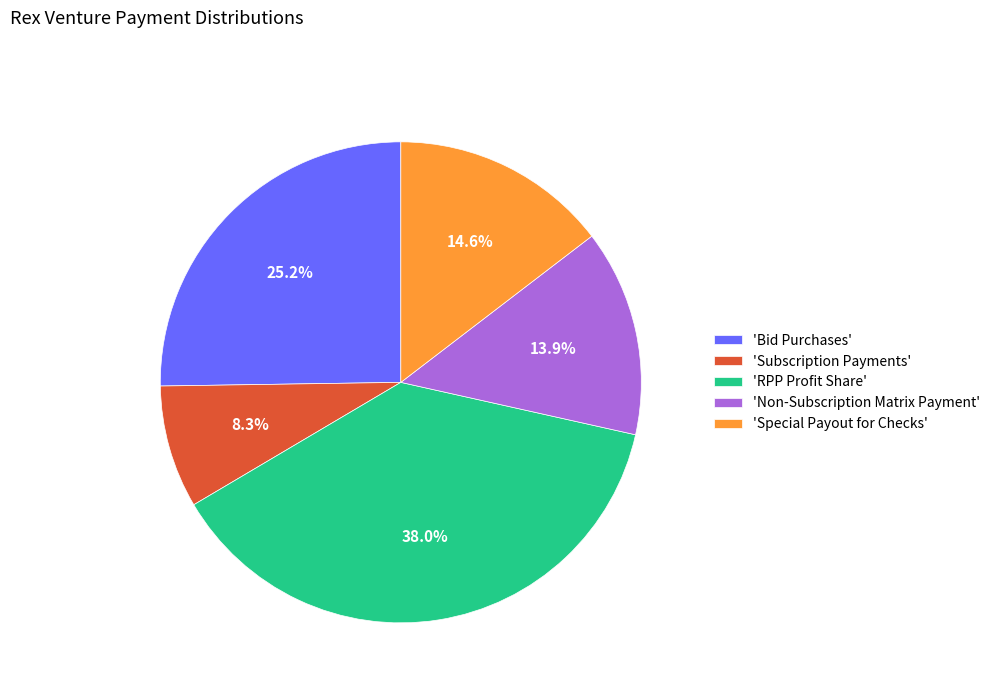

Does 'Special Payout for Checks' represent more than half of the total?

No